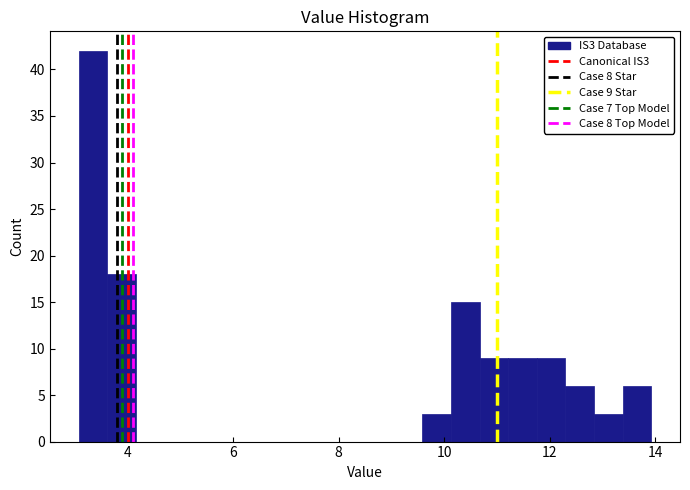

Read against the x-axis, roughly where is the centre of the tallest bar?

3.4